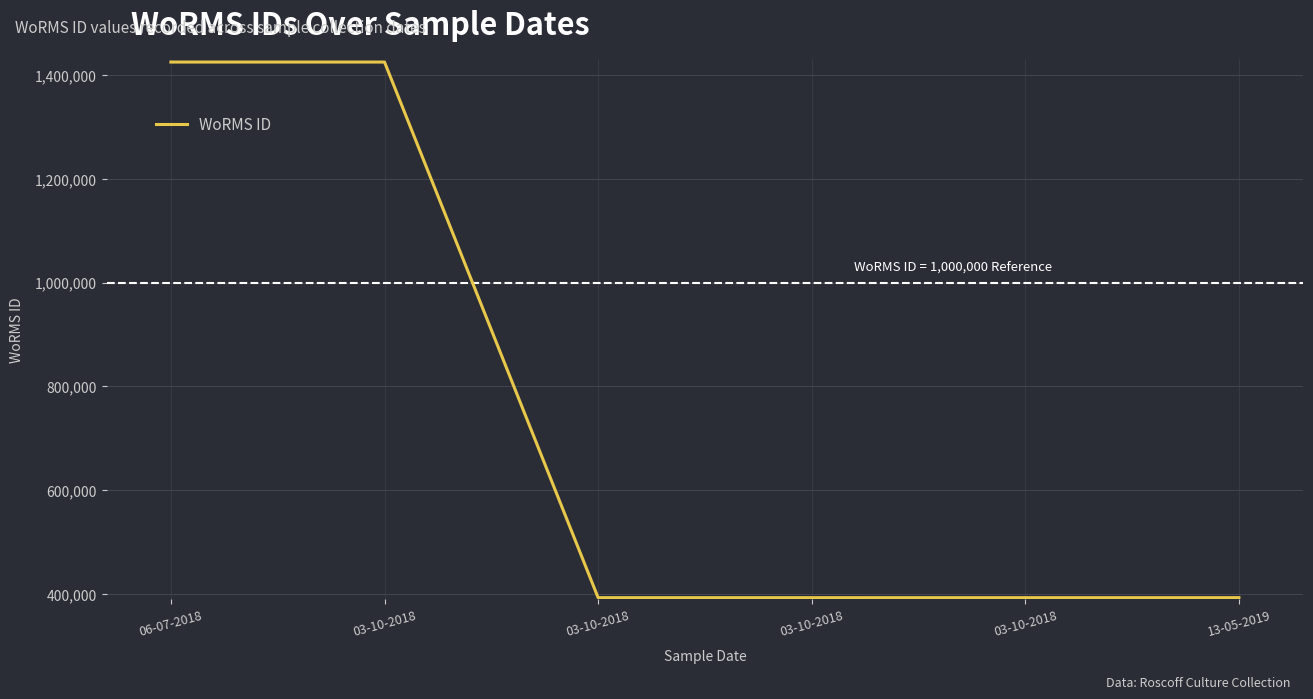

What is the label of the 4th point from the left?

03-10-2018